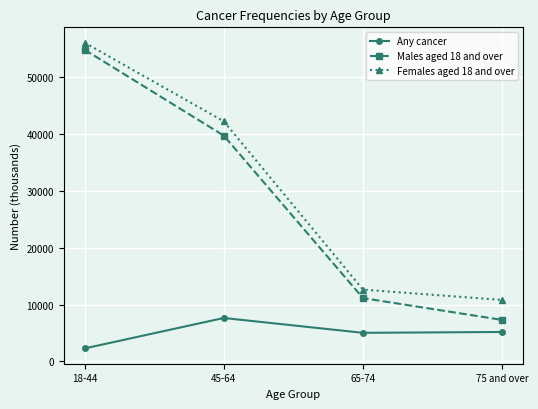

True or false: Any cancer and Females aged 18 and over intersect in this chart.

False